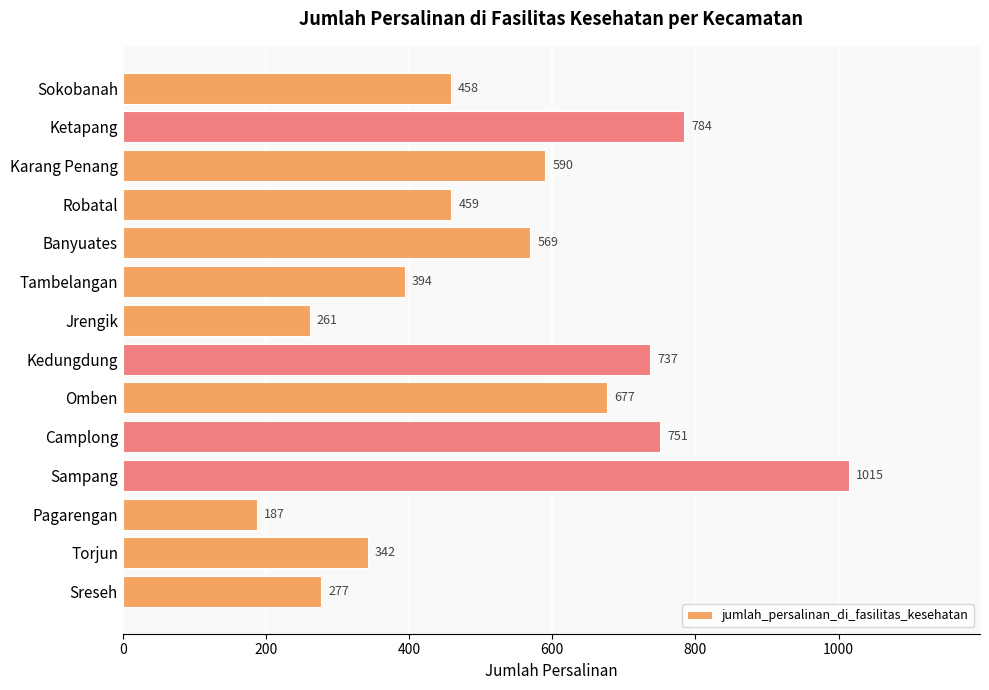

The value at Kedungdung is 336. True or false?

False